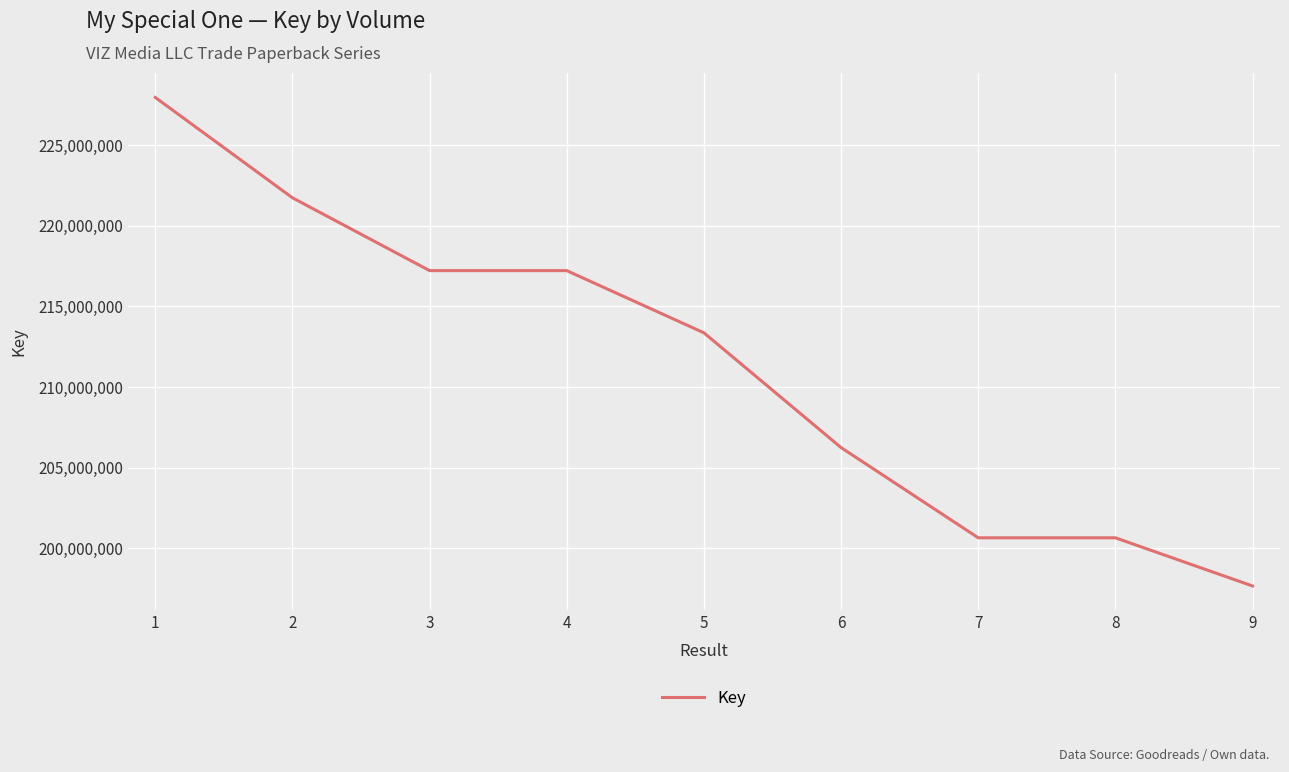

What value does the data have at 1?

227952702